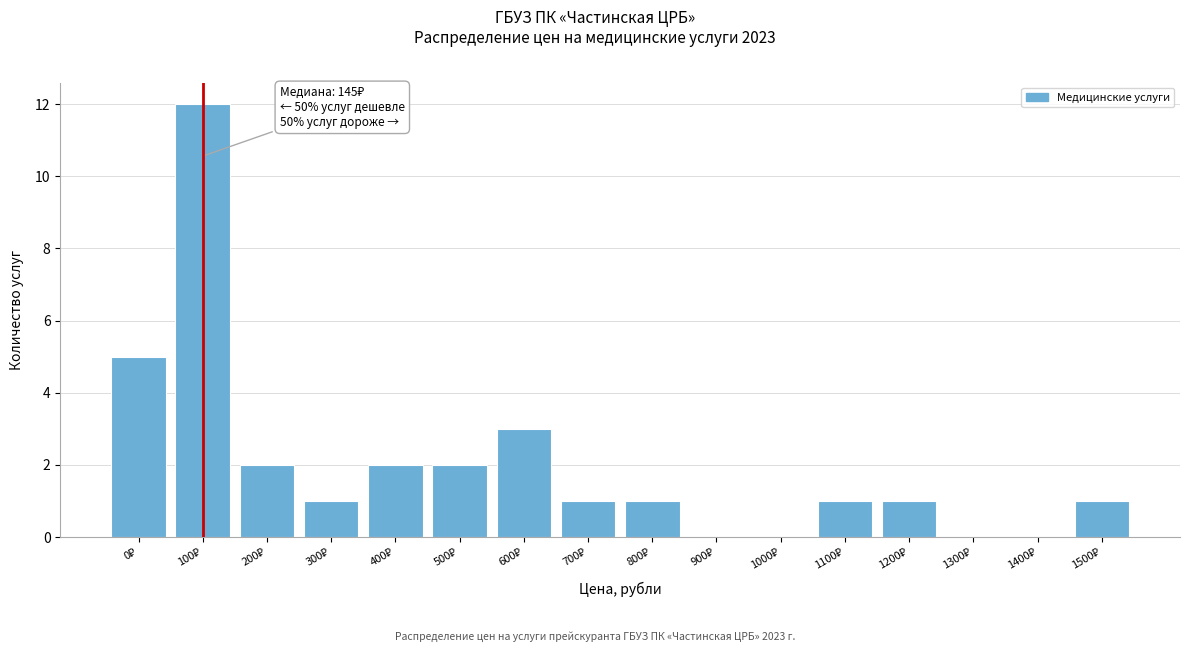

What is the maximum value shown in the chart?

12